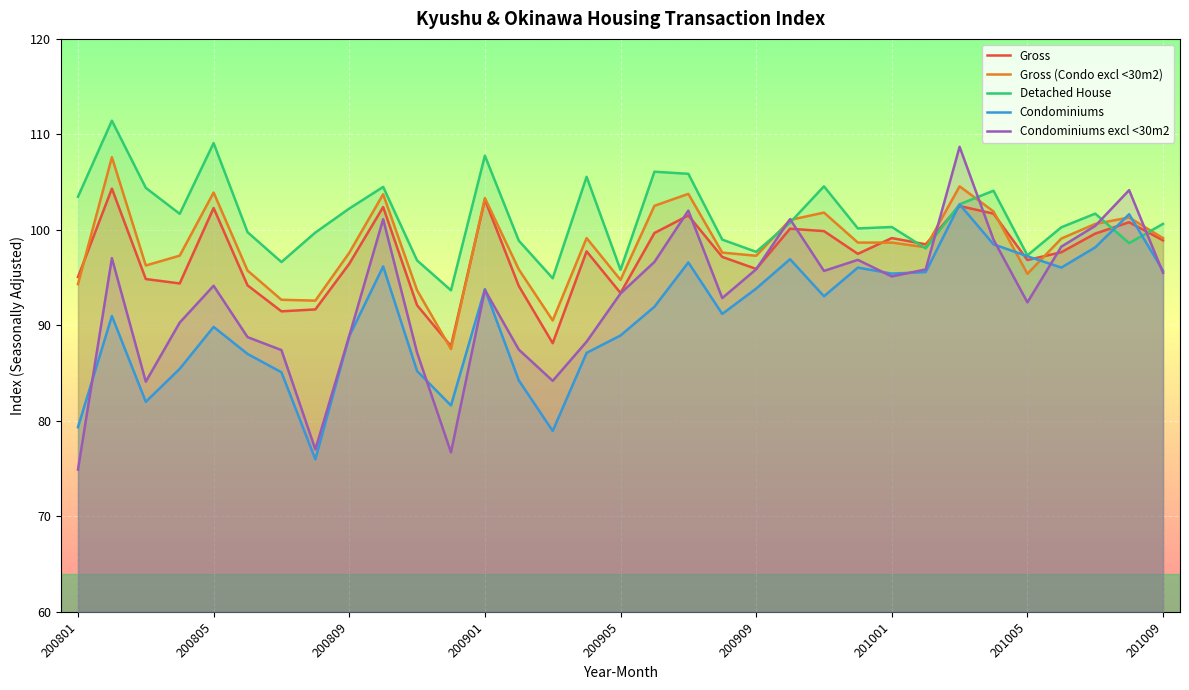

List the series in order of their peak value, highest first.

Detached House, Condominiums excl <30m2, Gross (Condo excl <30m2), Gross, Condominiums